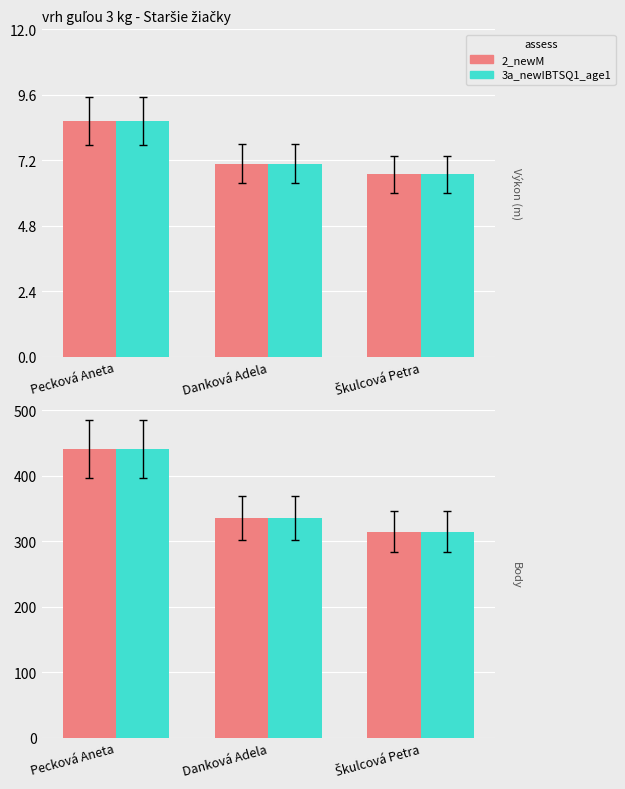

True or false: 2_newM has a value of 335 at Danková Adela.

True